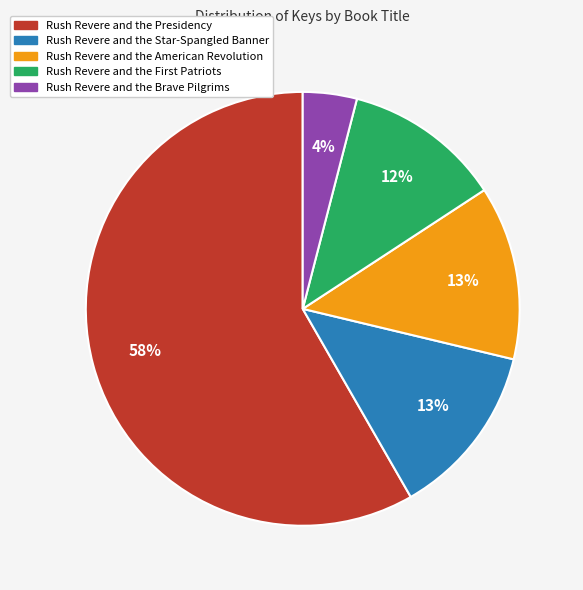

To the nearest percent, what percentage of the pie is Rush Revere and the Star-Spangled Banner?

13%